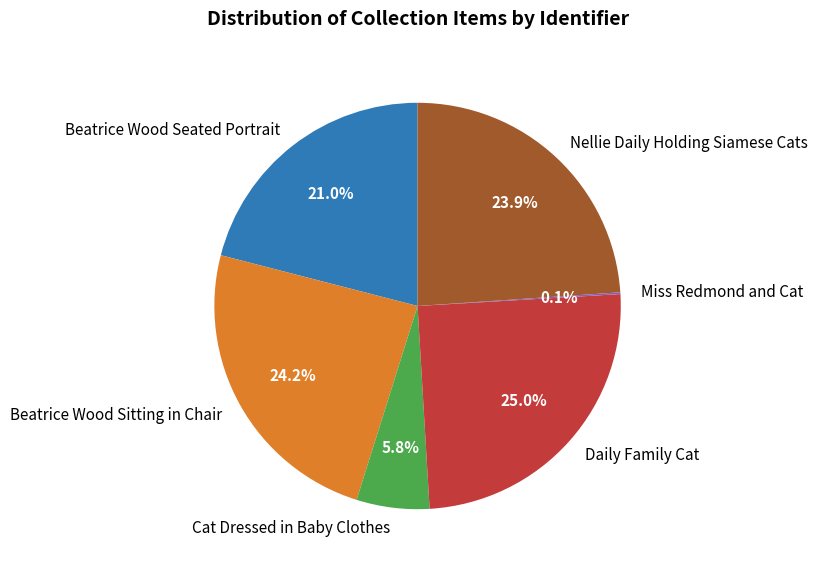

To the nearest percent, what is the average slice percentage?

17%